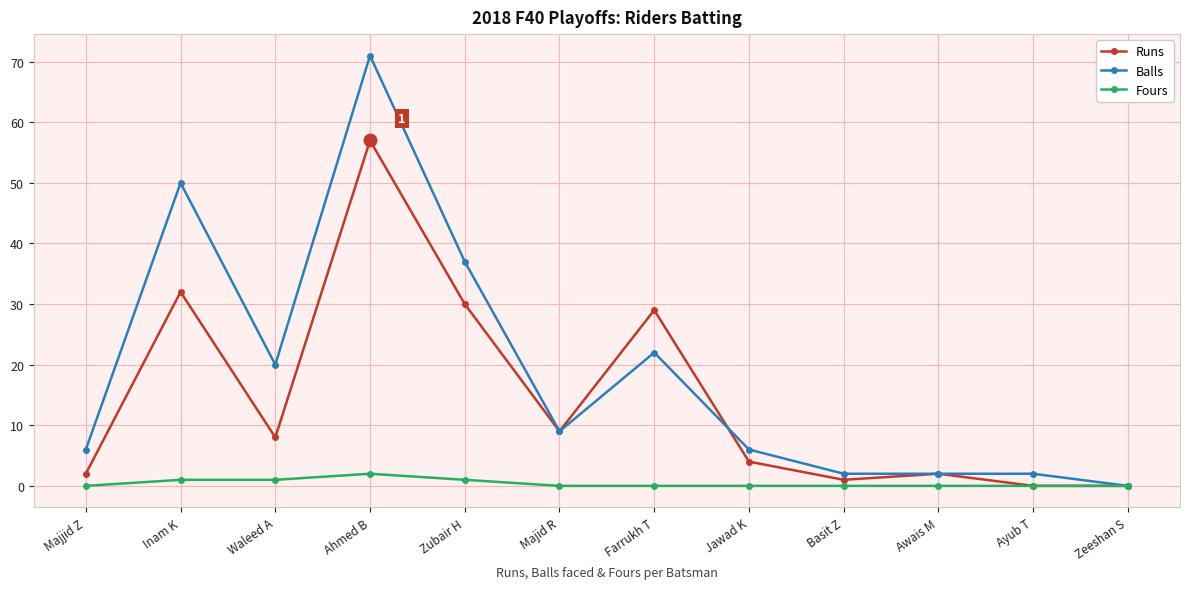

What is the average value of the Balls series?

19